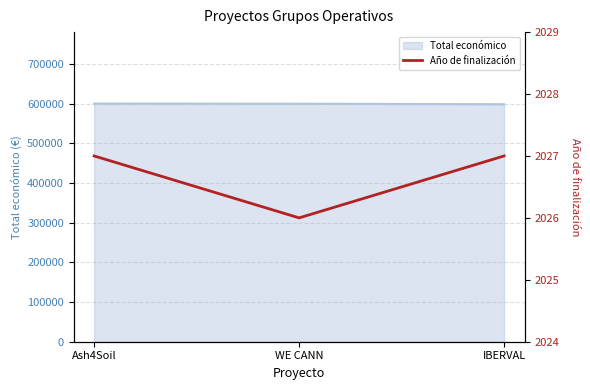

What is the change in value from Ash4Soil to WE CANN?

-1